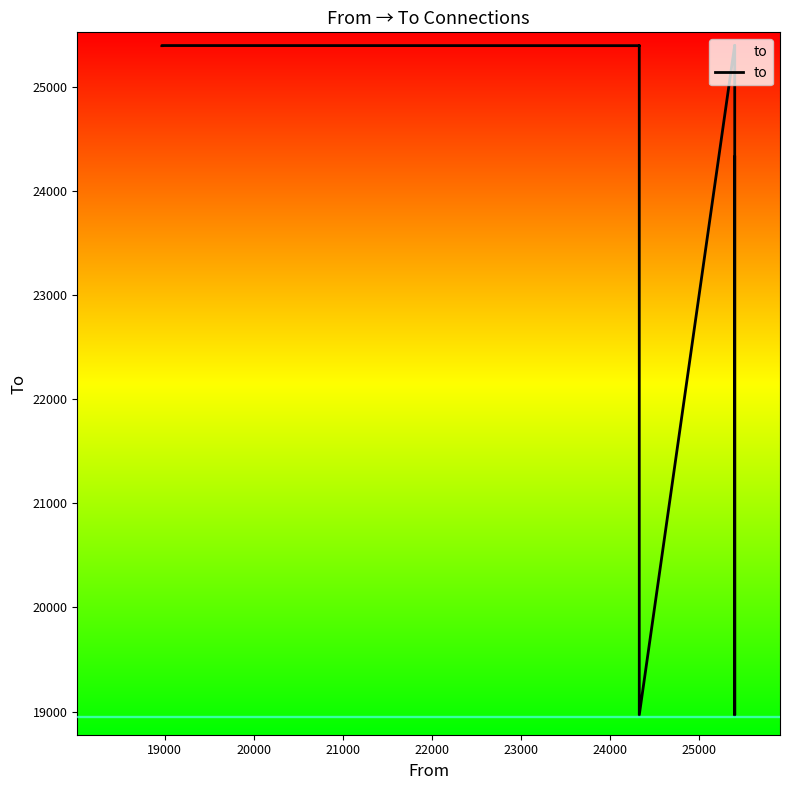

Is this an area chart (filled region under the line)?

No